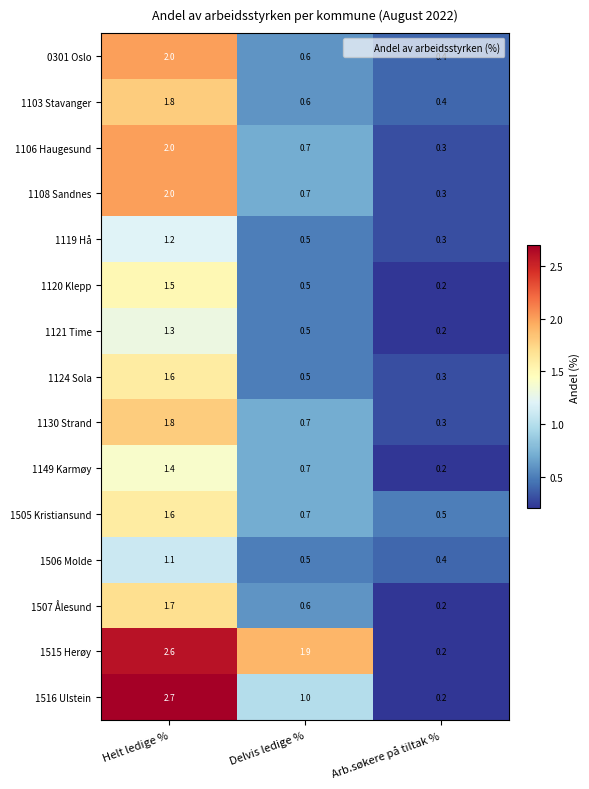

What is the maximum value shown in the chart?

2.7